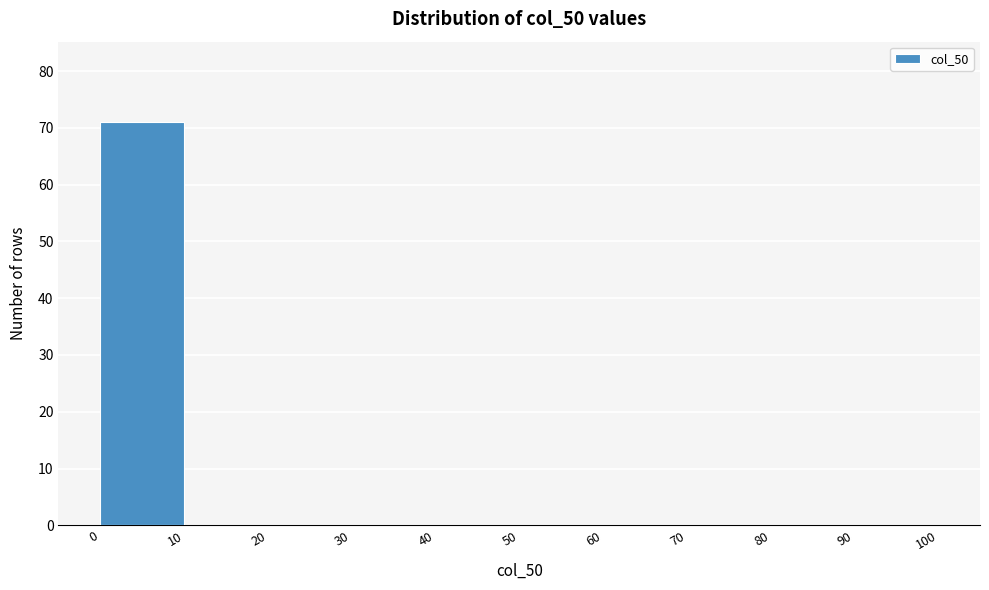

Reading left to right, transcribe this chart: for each bar, give the range it covers on the x-axis and its height. The values are not printed on the chart, so give them approximately, as read against the axis.

0 to 10: 71
10 to 20: 0
20 to 30: 0
30 to 40: 0
40 to 50: 0
50 to 60: 0
60 to 70: 0
70 to 80: 0
80 to 90: 0
90 to 100: 0